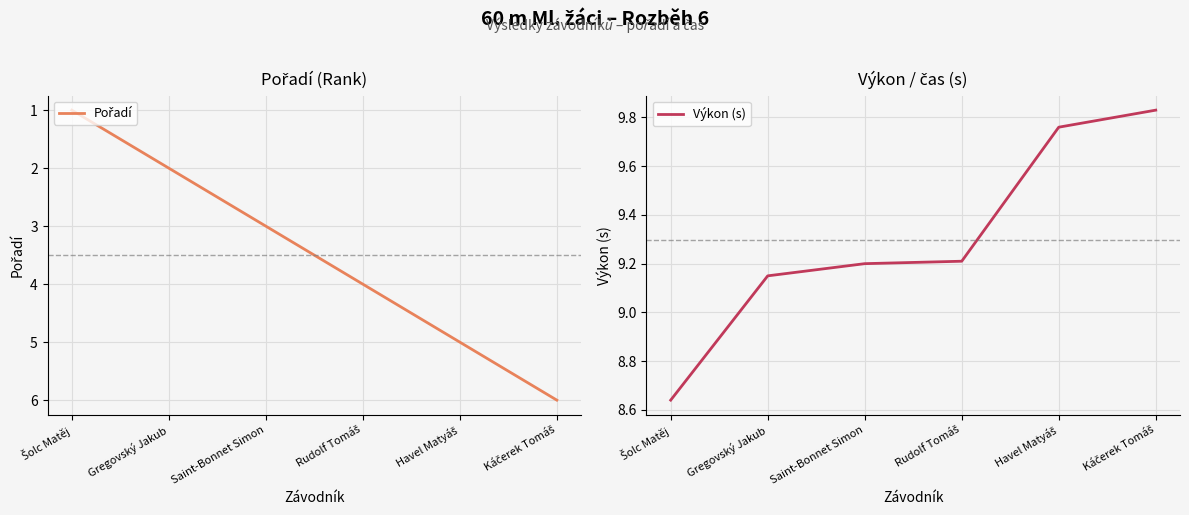

Is the value of Pořadí at Káčerek Tomáš greater than the value of Výkon (s) at Rudolf Tomáš?

No